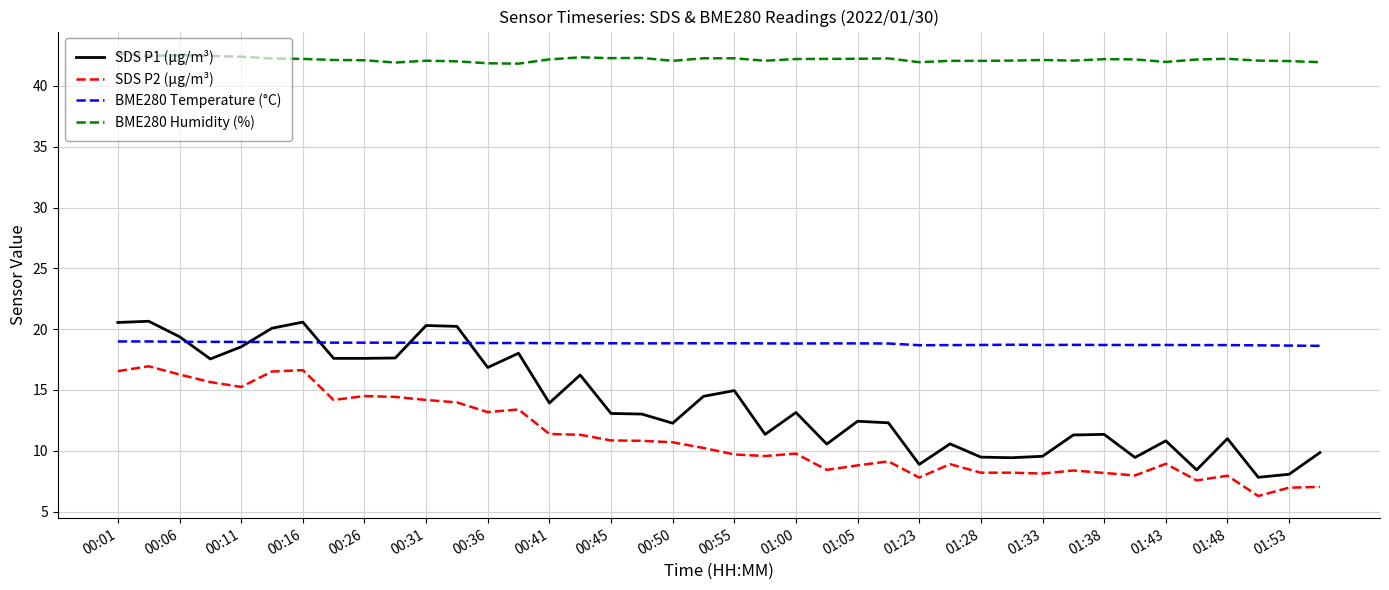

True or false: SDS P1 (µg/m³) and SDS P2 (µg/m³) cross at least once.

False